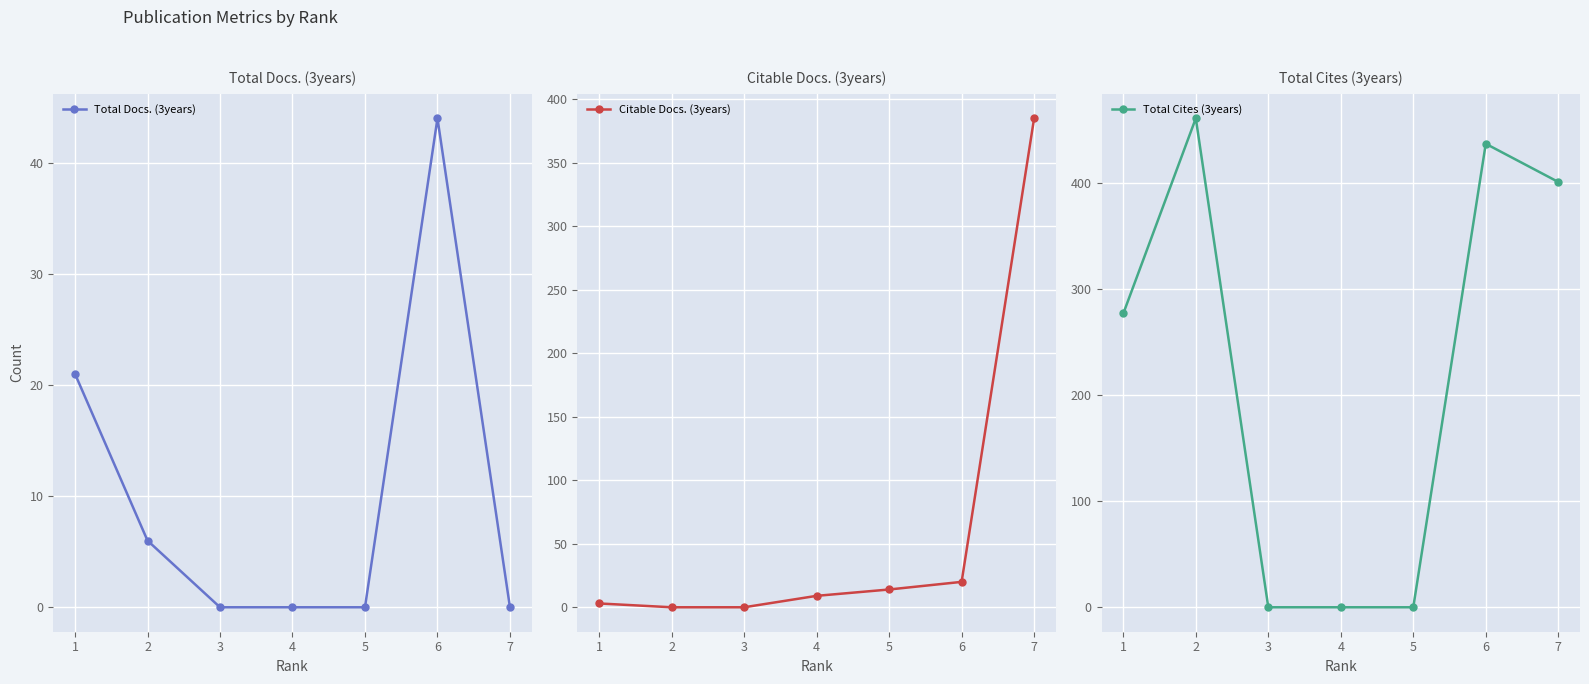

How many lines are shown in the chart?

3